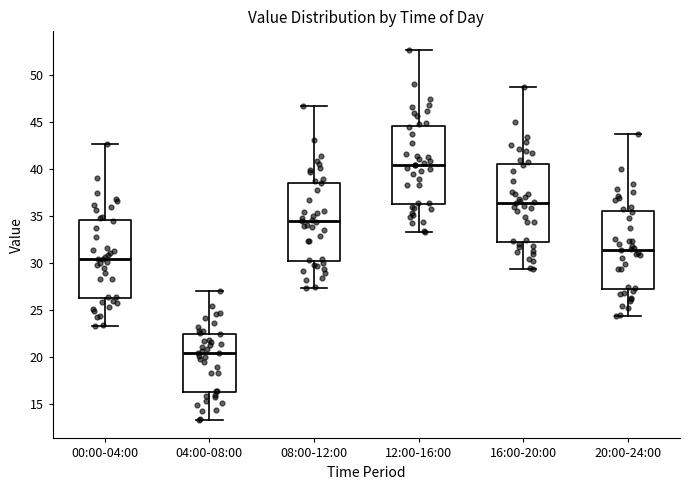

Which box's median line is the lowest?

04:00-08:00